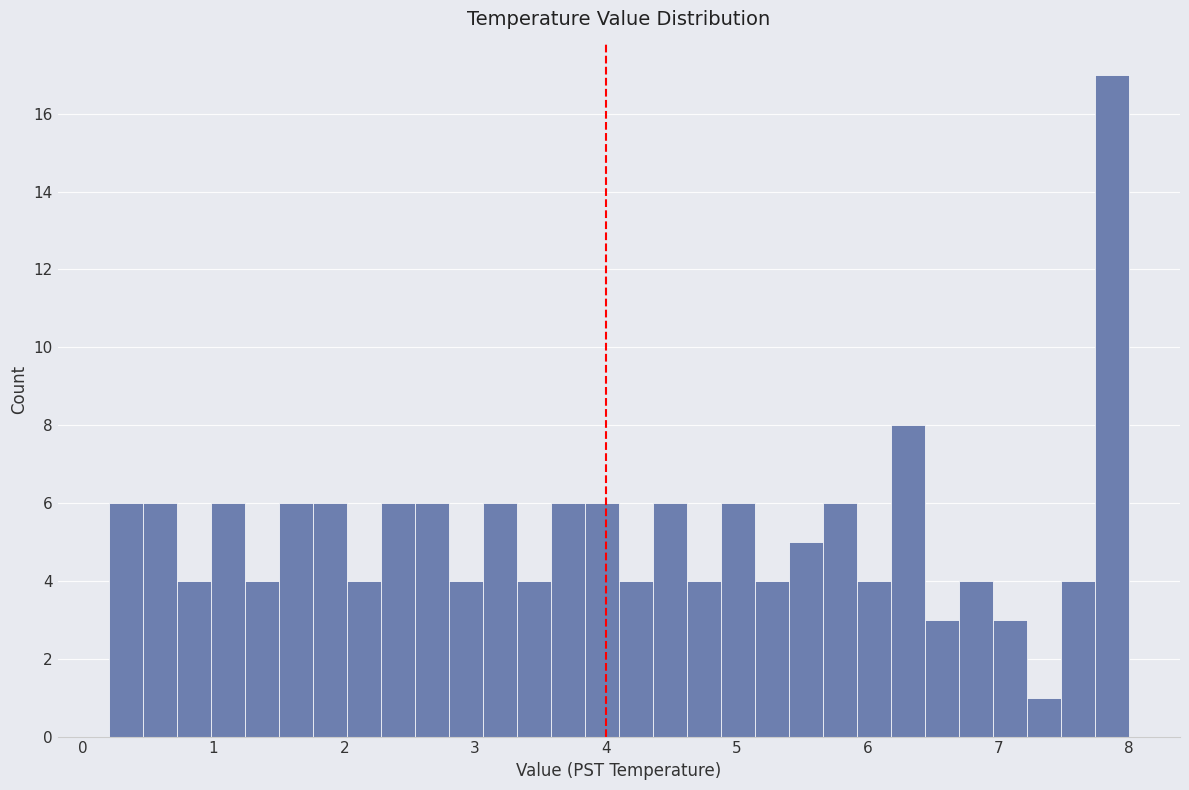

Around what value on the x-axis is the tallest bar? Give the approximate position of its centre, as read against the axis.

7.9